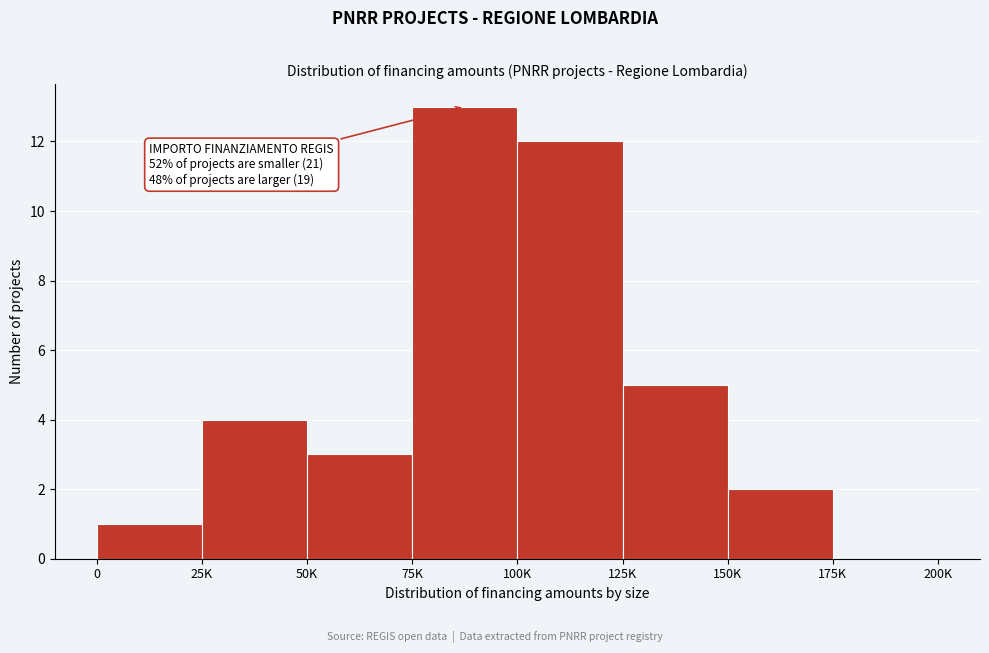

Reading left to right, list all the values displayed in this chart.

0=1	25K=4	50K=3	75K=13	100K=12	125K=5	150K=2	175K=0